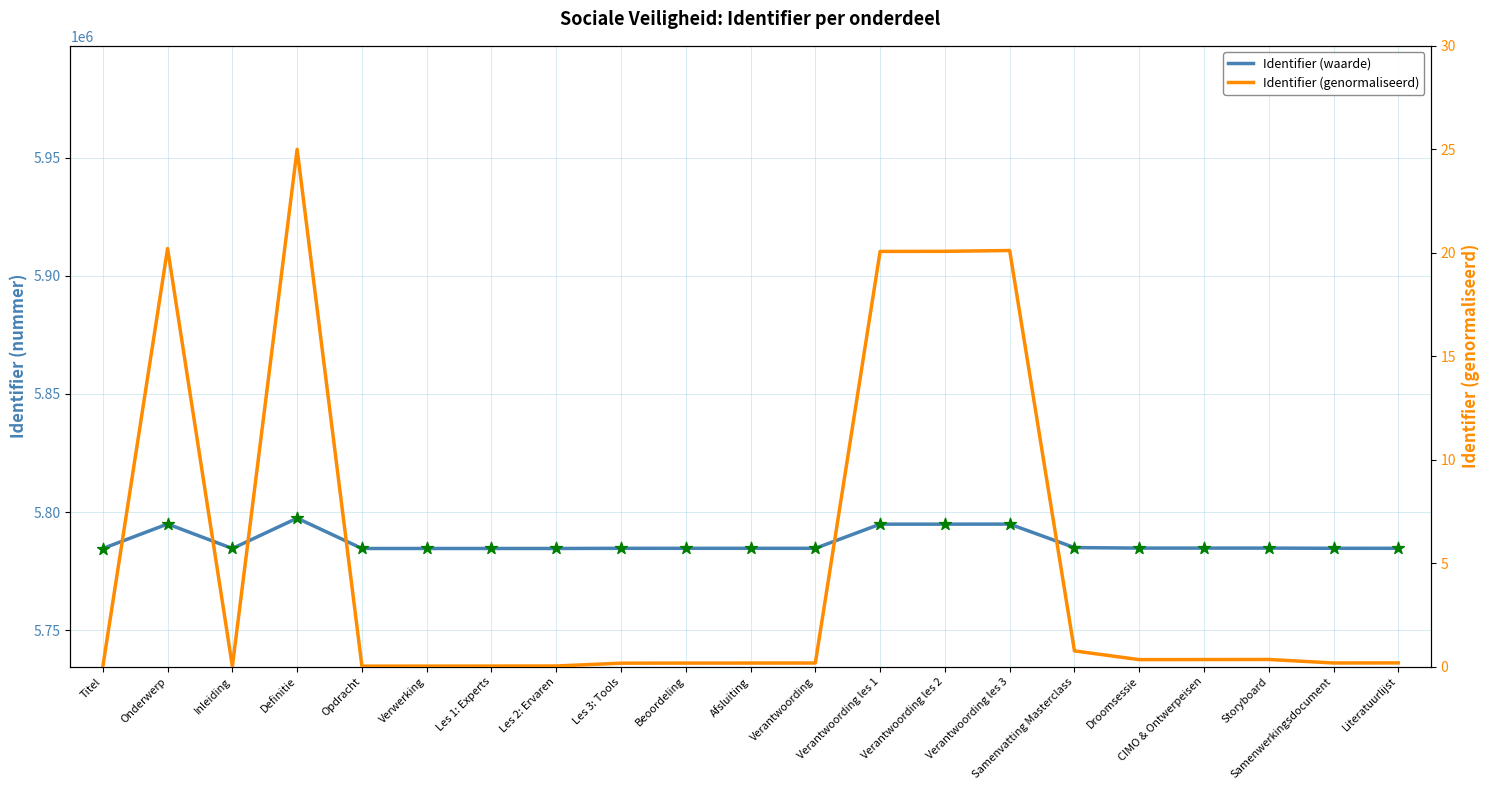

Is the value of Identifier (waarde) at Literatuurlijst greater than the value of Datapunt at Afsluiting?

Yes